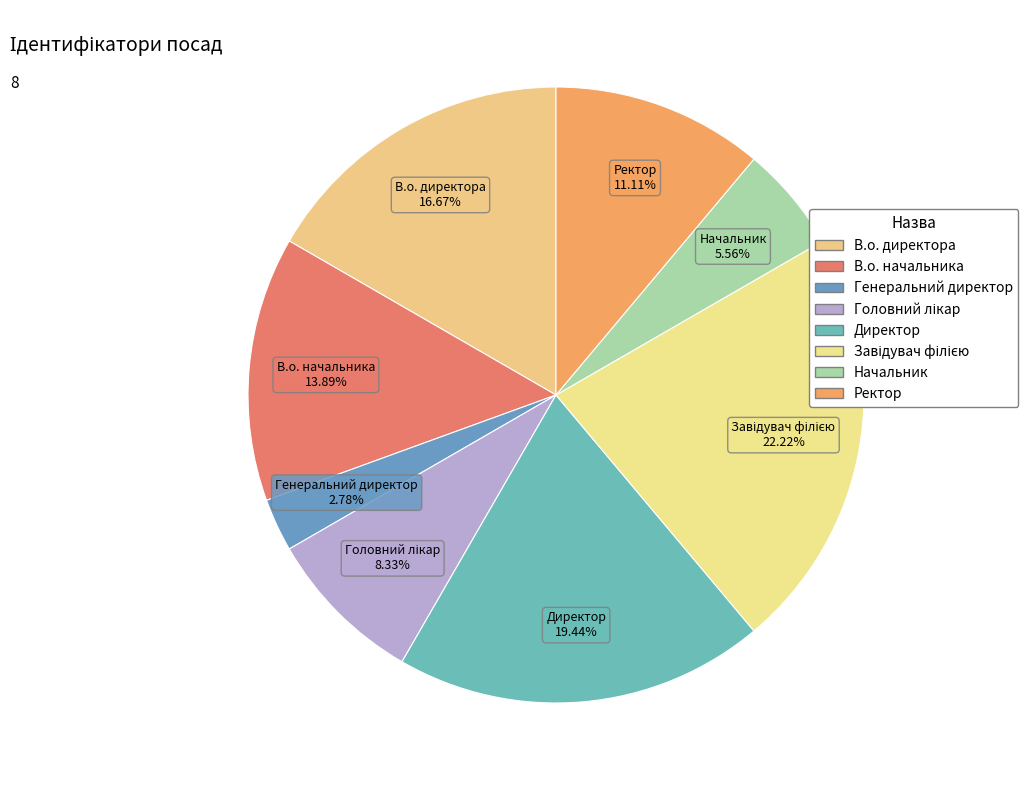

To the nearest percent, what is the combined percentage of Ректор and В.о. директора?

28%